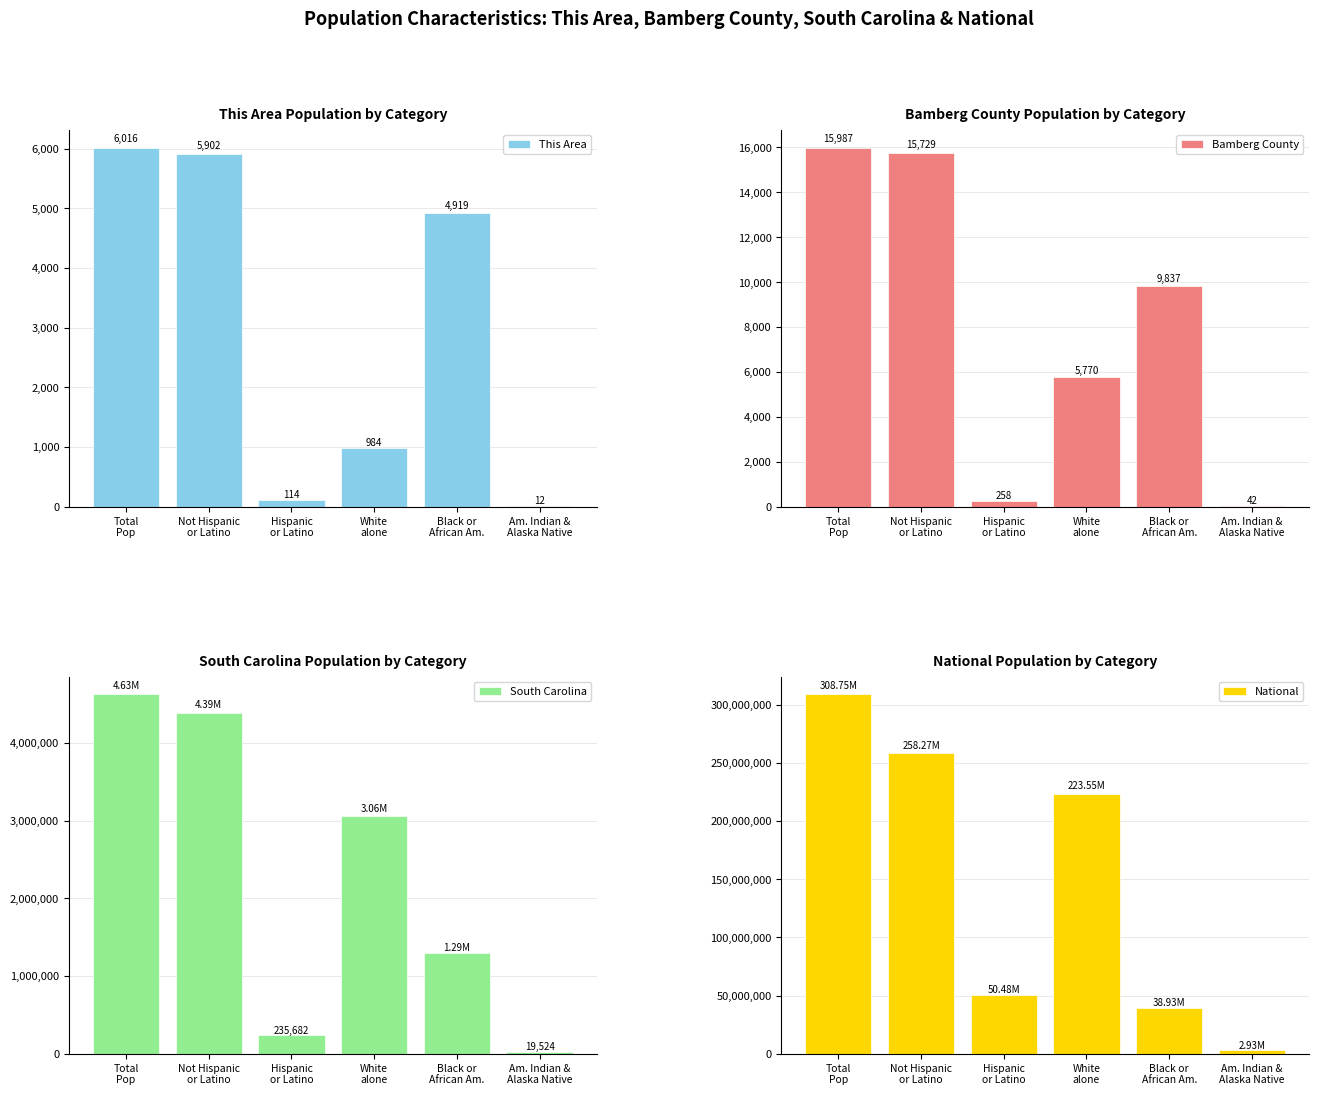

Reading right to left, what are all the values shown in this chart?

This Area: Am. Indian &
Alaska Native=12	Black or
African Am.=4919	White
alone=984	Hispanic
or Latino=114	Not Hispanic
or Latino=5902	Total
Pop=6016
Bamberg County: Am. Indian &
Alaska Native=42	Black or
African Am.=9837	White
alone=5770	Hispanic
or Latino=258	Not Hispanic
or Latino=15729	Total
Pop=15987
South Carolina: Am. Indian &
Alaska Native=19524	Black or
African Am.=1290684	White
alone=3060000	Hispanic
or Latino=235682	Not Hispanic
or Latino=4389682	Total
Pop=4625364
National: Am. Indian &
Alaska Native=2932248	Black or
African Am.=38929319	White
alone=223553265	Hispanic
or Latino=50477594	Not Hispanic
or Latino=258267944	Total
Pop=308745538